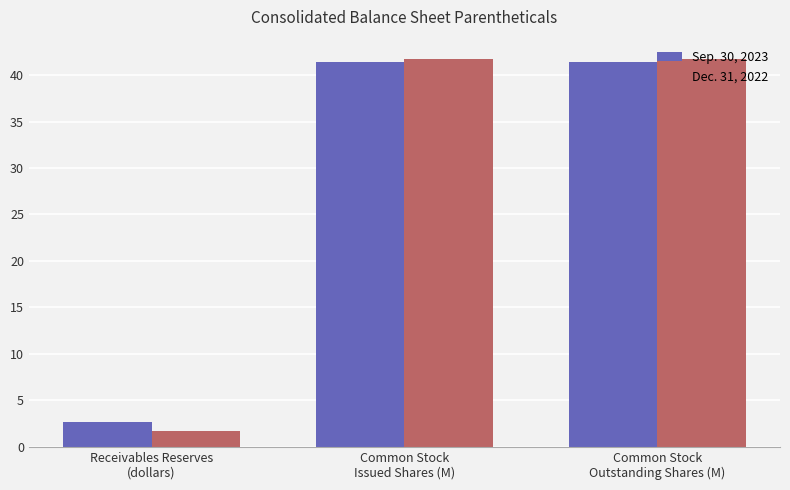

What position from the right is Receivables Reserves
(dollars)?

3